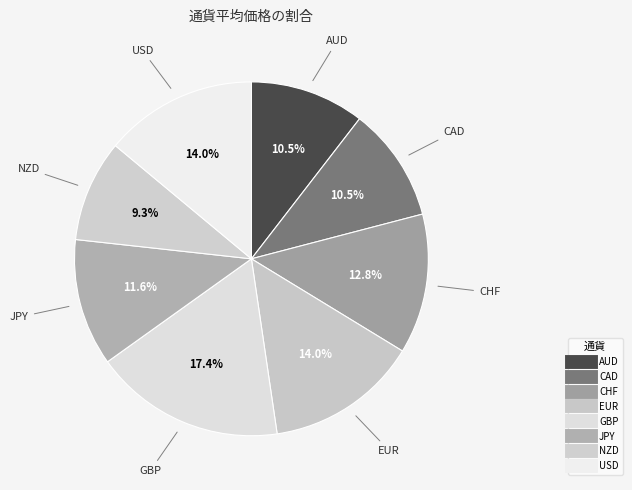

How many slices are in this pie chart?

8